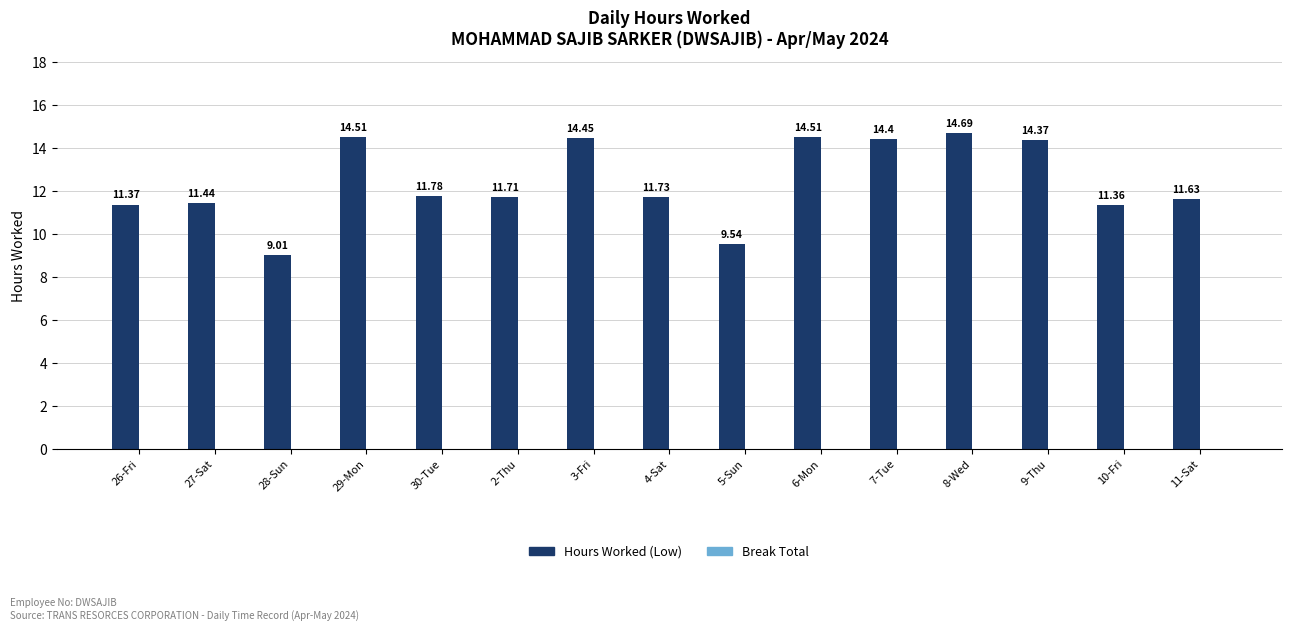

How many bars are there in total?

15